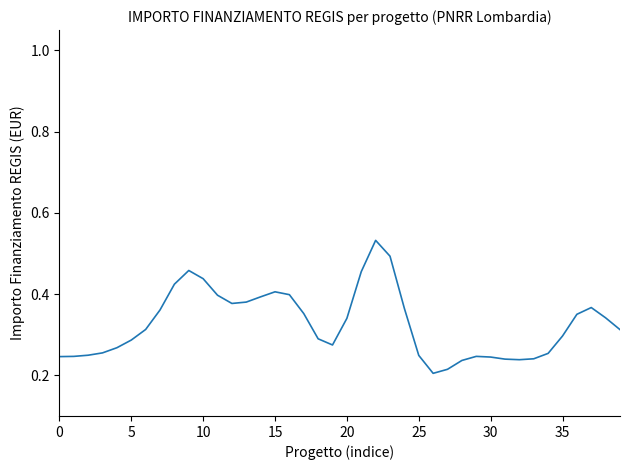

Does the chart display data point markers on the line(s)?

No